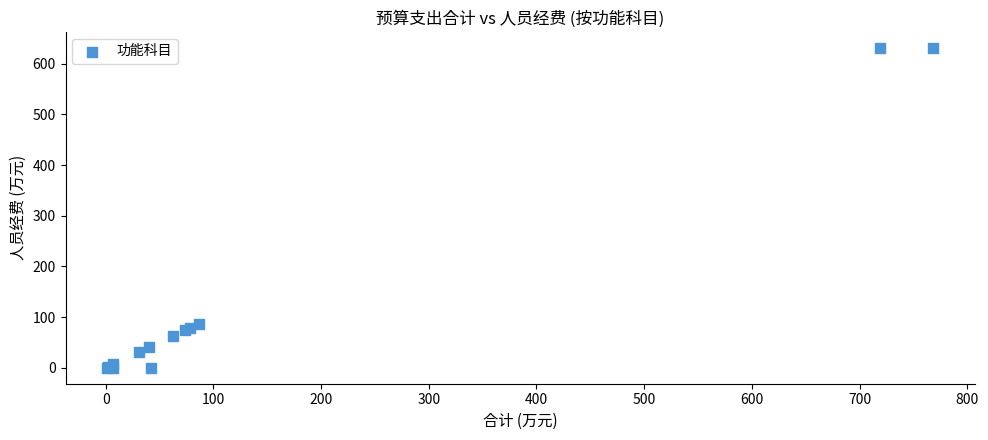

What Y value in the scatter plot is closest to 315?

85.5